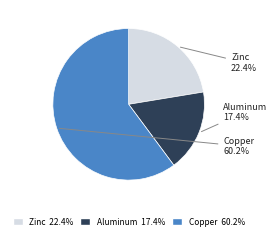

Is the sum of Aluminum and Zinc greater than half?

No